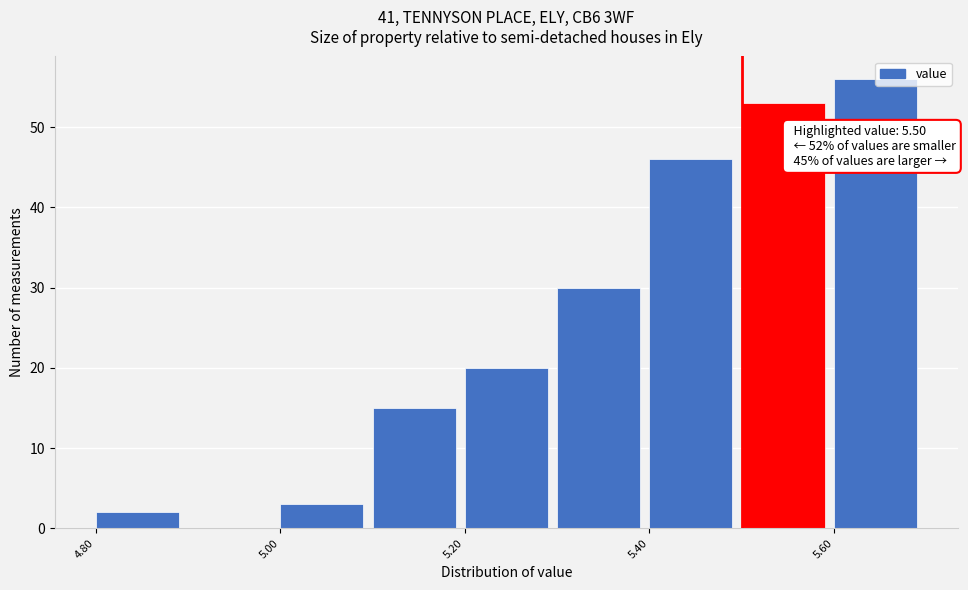

Over which range of the x-axis is the bar tallest?

5.6 to 5.7